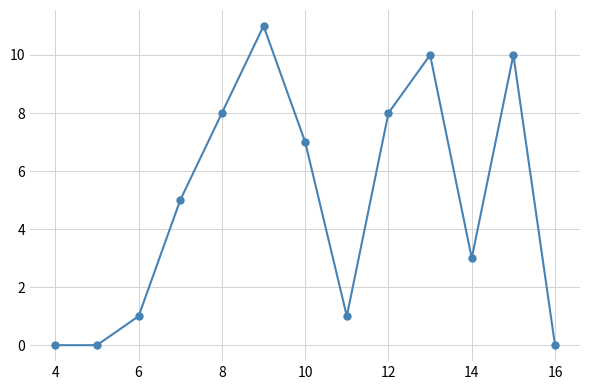

What is the value of the 9th point from the left?

8